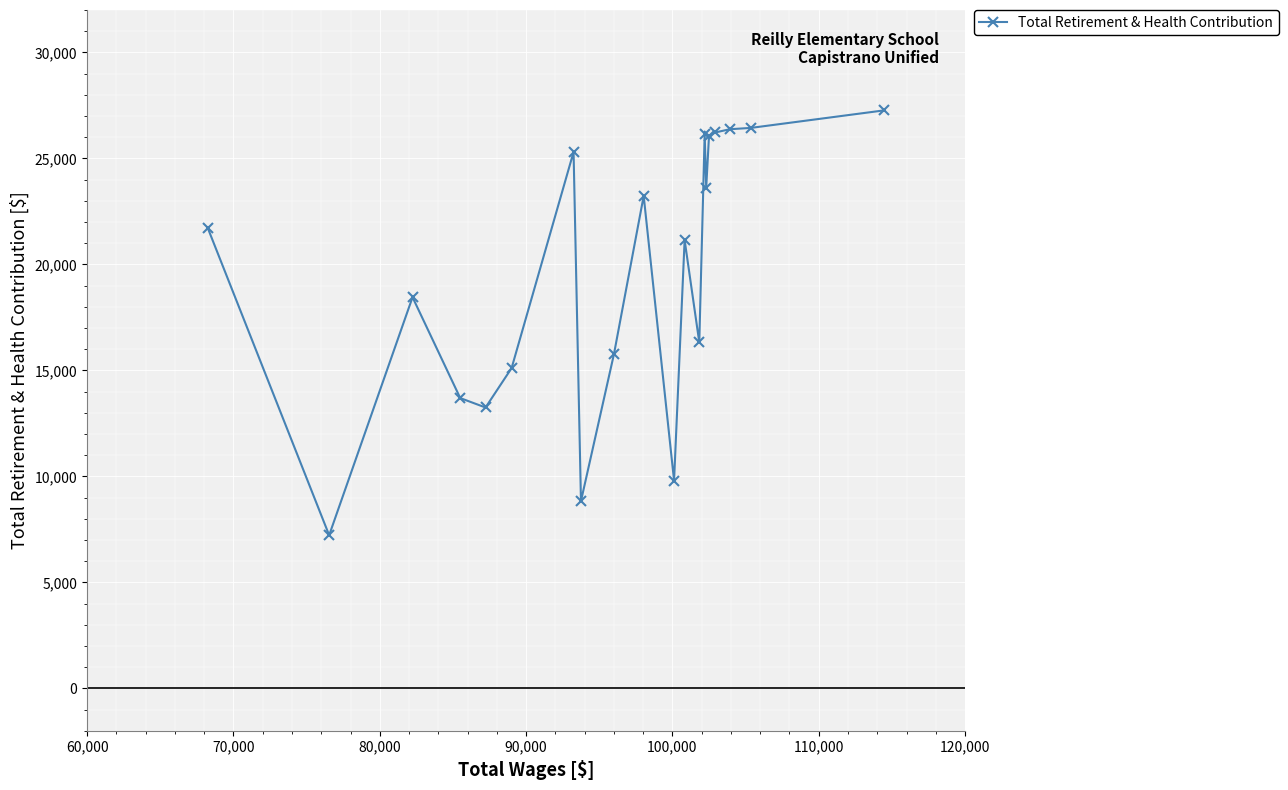

What is the sum of all values?

391985